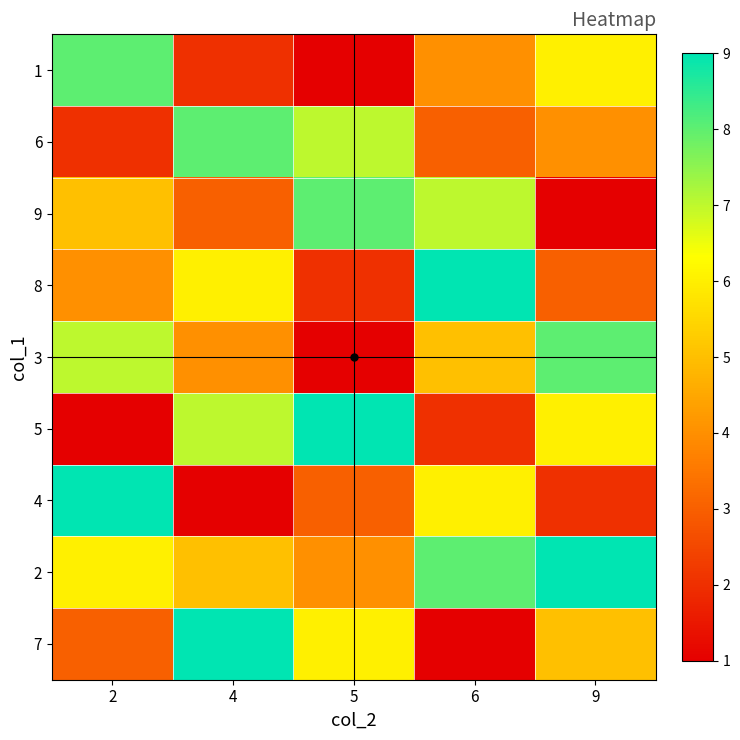

What is the maximum value shown in the chart?

9